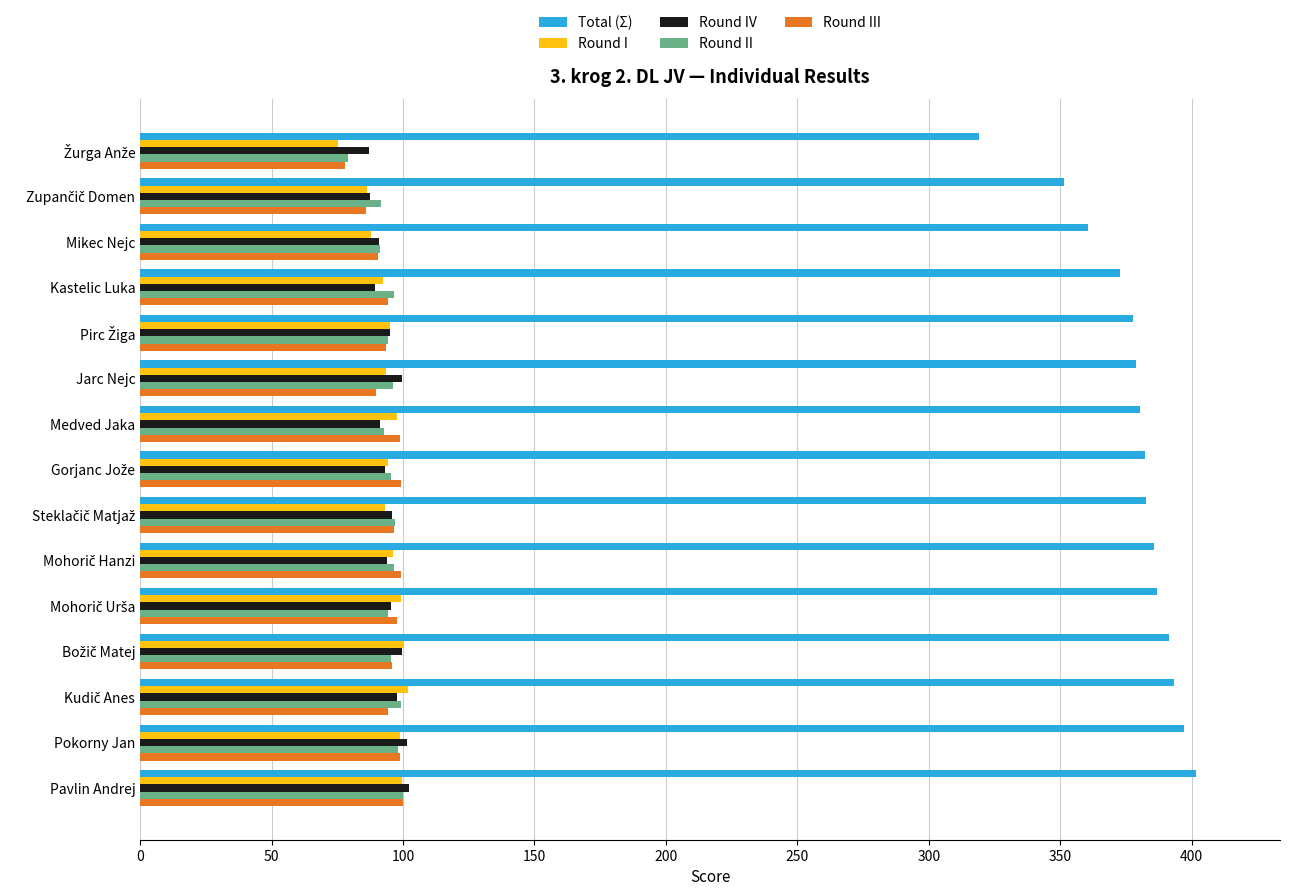

What is the minimum value for Round I?

75.2